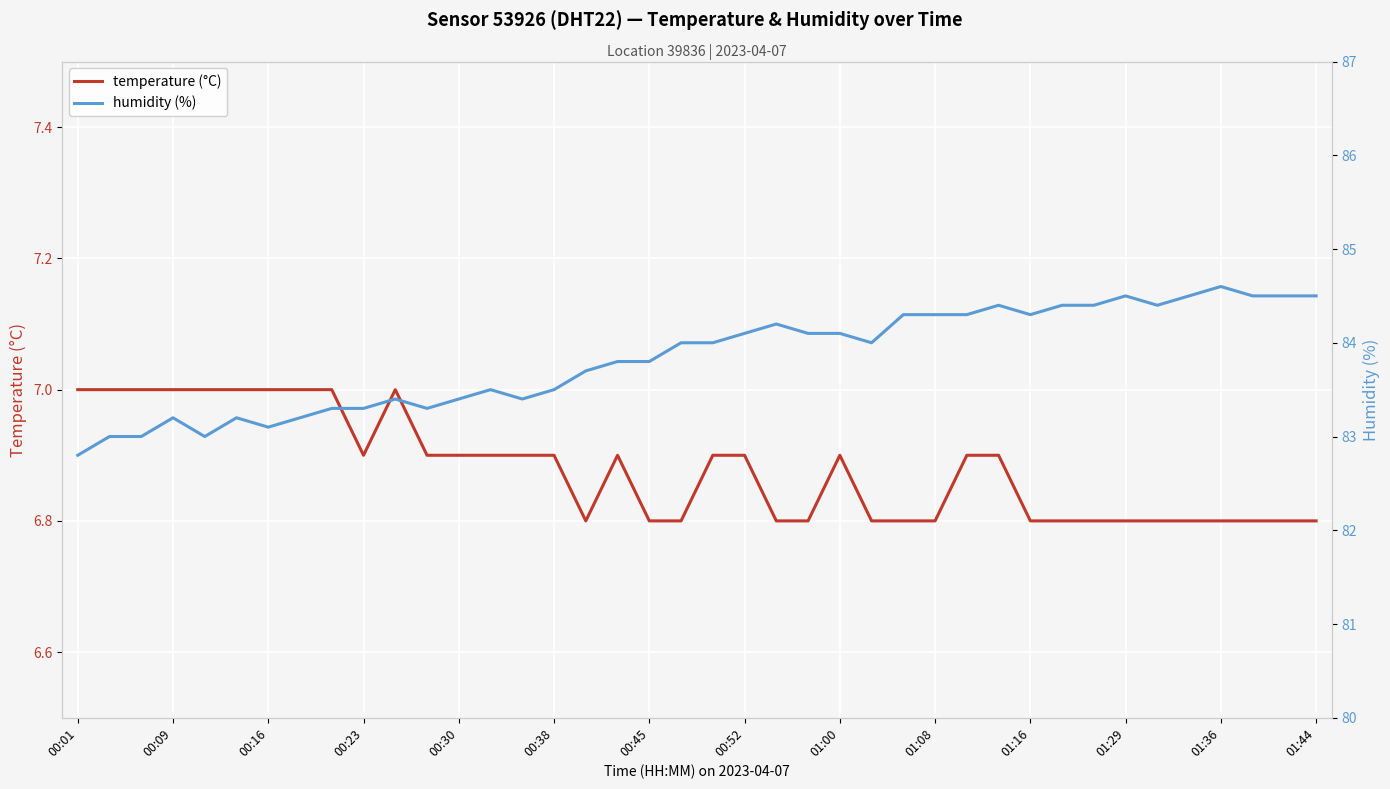

What are all the series names shown in the legend?

temperature (°C), humidity (%)